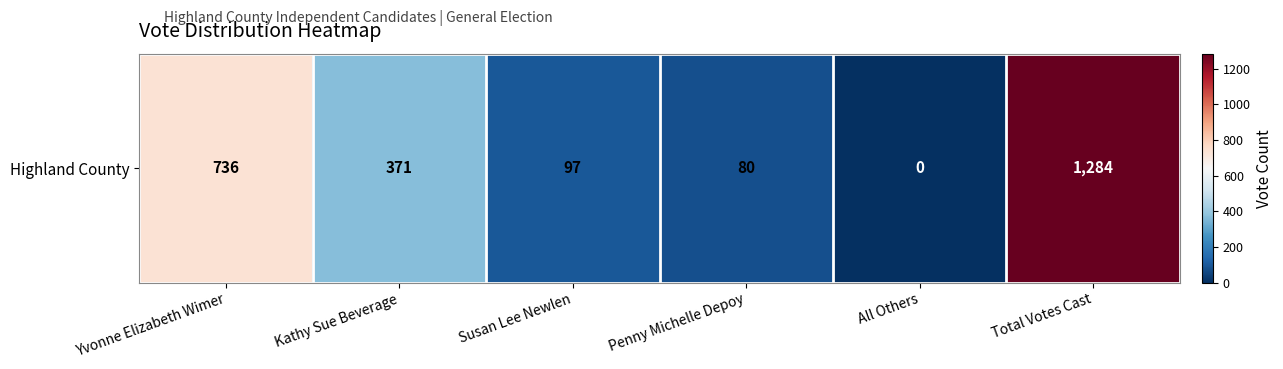

Rank the categories by value from lowest to highest.

All Others, Penny Michelle Depoy, Susan Lee Newlen, Kathy Sue Beverage, Yvonne Elizabeth Wimer, Total Votes Cast